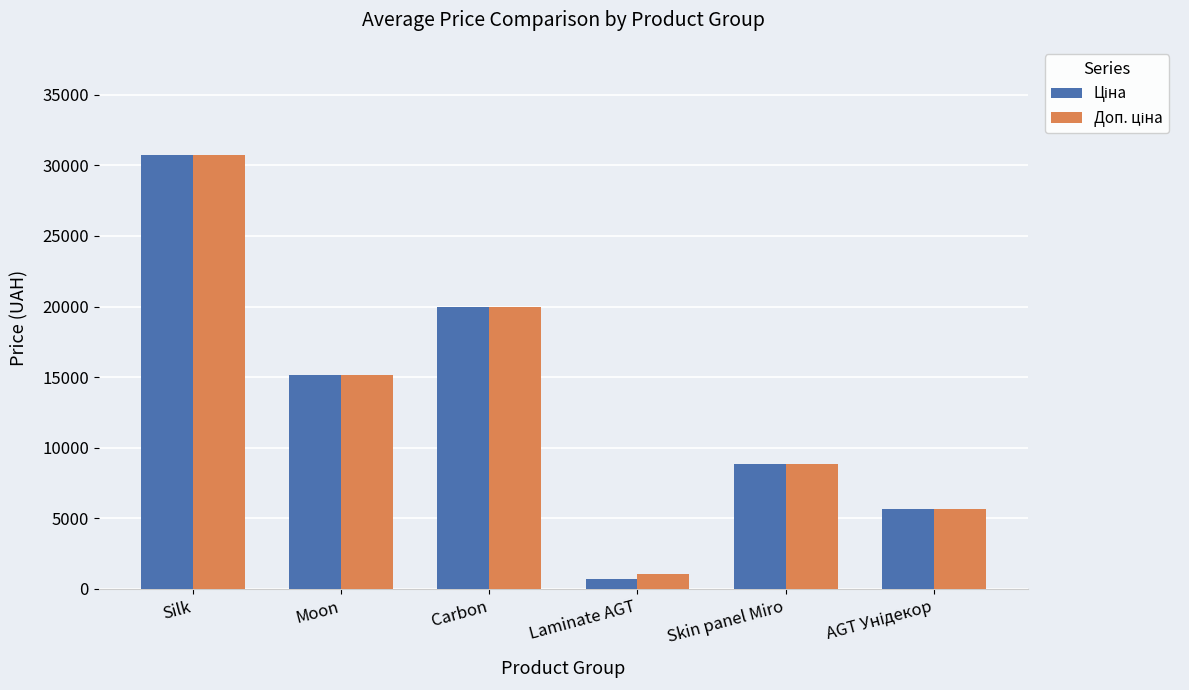

Does the chart contain any negative values?

No